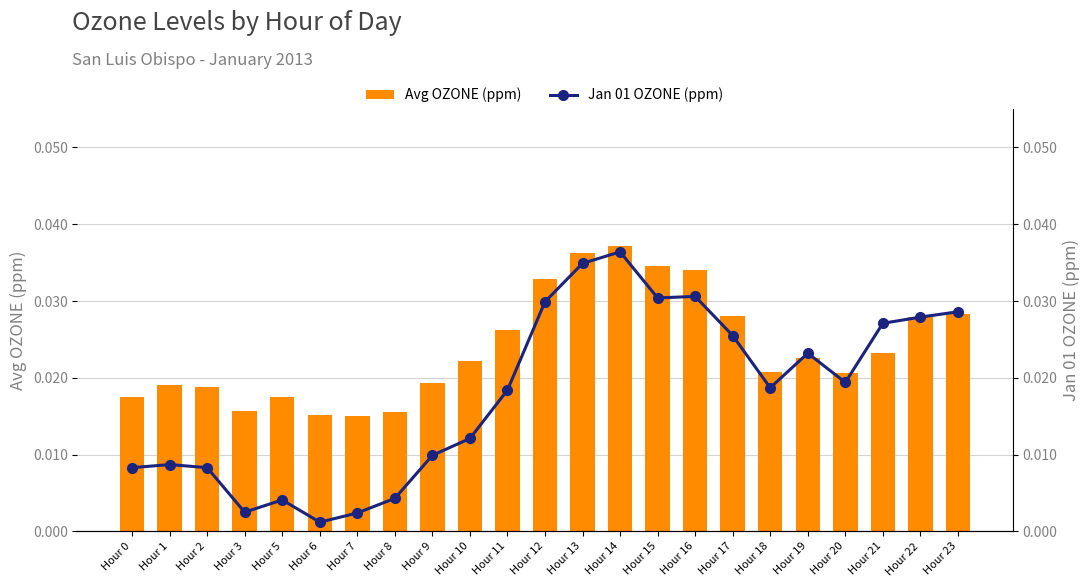

Which series changed the most between Hour 7 and Hour 20?

Jan 01 OZONE (ppm)